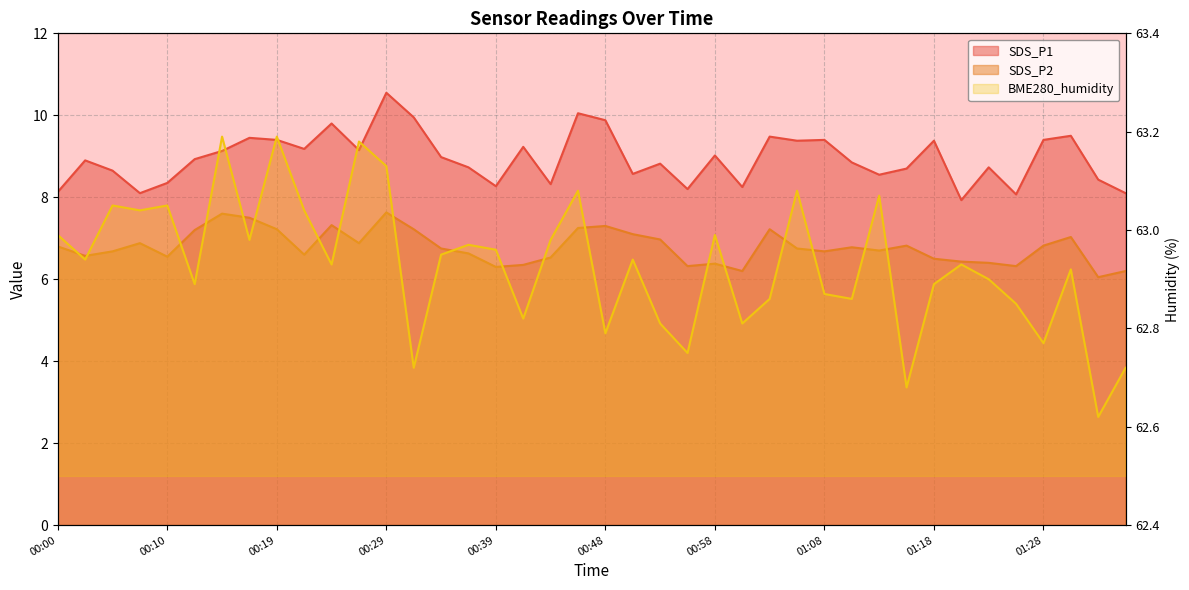

At which category is the sum across all series the highest?

00:29